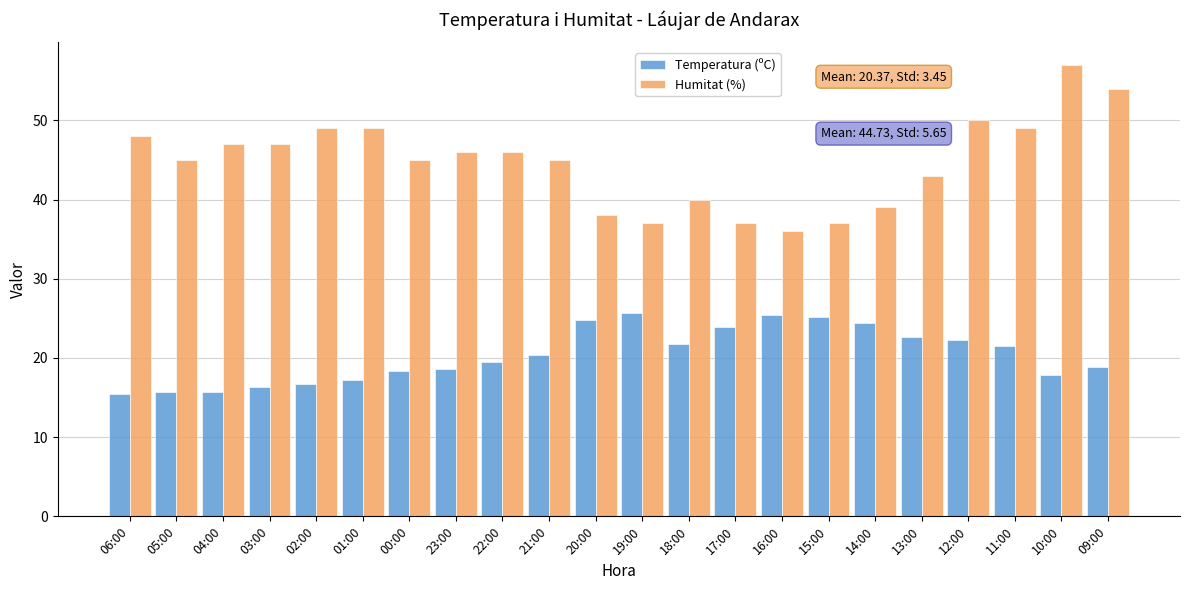

Rank the series at 11:00 from highest to lowest value.

Humitat (%), Temperatura (ºC)